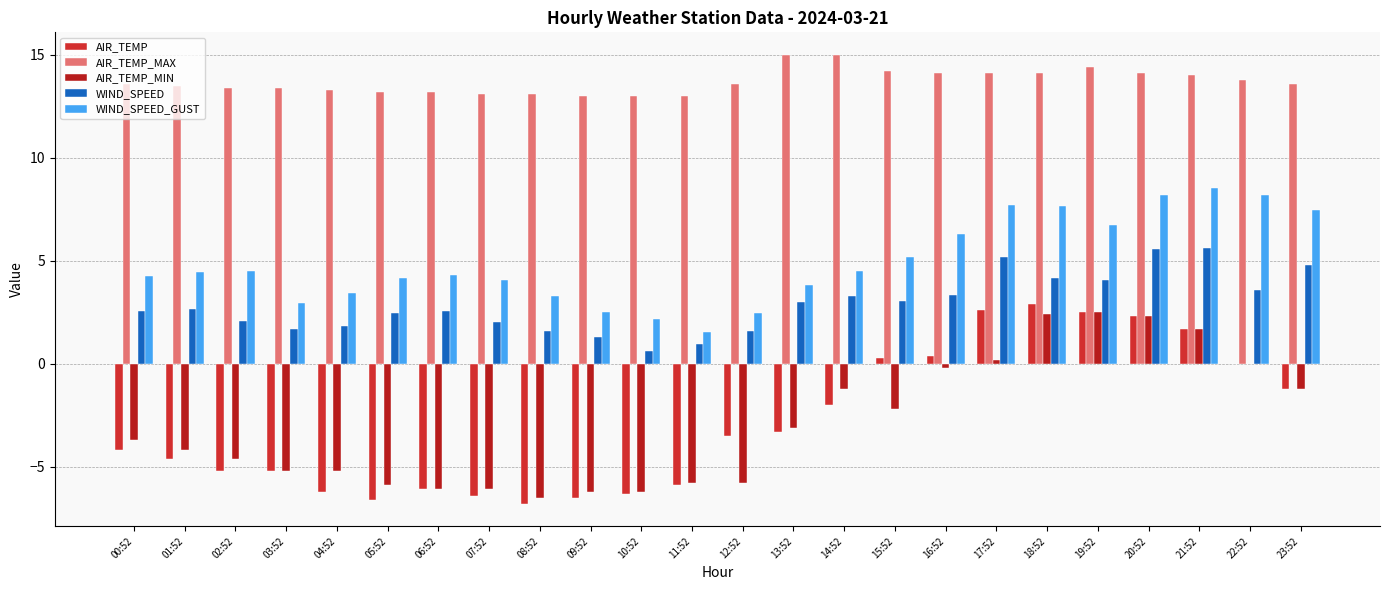

Reading left to right, transcribe all the data shown in this chart.

AIR_TEMP: 00:52=-4.2	01:52=-4.6	02:52=-5.2	03:52=-5.2	04:52=-6.2	05:52=-6.6	06:52=-6.1	07:52=-6.4	08:52=-6.8	09:52=-6.5	10:52=-6.3	11:52=-5.9	12:52=-3.5	13:52=-3.3	14:52=-2.0	15:52=0.3	16:52=0.4	17:52=2.6	18:52=2.9	19:52=2.5	20:52=2.3	21:52=1.7	22:52=0.0	23:52=-1.2
AIR_TEMP_MAX: 00:52=13.6	01:52=13.5	02:52=13.4	03:52=13.4	04:52=13.3	05:52=13.2	06:52=13.2	07:52=13.1	08:52=13.1	09:52=13.0	10:52=13.0	11:52=13.0	12:52=13.6	13:52=15.0	14:52=15.0	15:52=14.2	16:52=14.1	17:52=14.1	18:52=14.1	19:52=14.4	20:52=14.1	21:52=14.0	22:52=13.8	23:52=13.6
AIR_TEMP_MIN: 00:52=-3.7	01:52=-4.2	02:52=-4.6	03:52=-5.2	04:52=-5.2	05:52=-5.9	06:52=-6.1	07:52=-6.1	08:52=-6.5	09:52=-6.2	10:52=-6.2	11:52=-5.8	12:52=-5.8	13:52=-3.1	14:52=-1.2	15:52=-2.2	16:52=-0.2	17:52=0.2	18:52=2.4	19:52=2.5	20:52=2.3	21:52=1.7	22:52=0.0	23:52=-1.2
WIND_SPEED: 00:52=2.6	01:52=2.7	02:52=2.1	03:52=1.7	04:52=1.8	05:52=2.4	06:52=2.6	07:52=2.0	08:52=1.6	09:52=1.3	10:52=0.6	11:52=1.0	12:52=1.6	13:52=3.0	14:52=3.3	15:52=3.0	16:52=3.3	17:52=5.2	18:52=4.2	19:52=4.1	20:52=5.6	21:52=5.6	22:52=3.6	23:52=4.8
WIND_SPEED_GUST: 00:52=4.3	01:52=4.4	02:52=4.5	03:52=3.0	04:52=3.4	05:52=4.2	06:52=4.3	07:52=4.1	08:52=3.3	09:52=2.5	10:52=2.2	11:52=1.6	12:52=2.4	13:52=3.8	14:52=4.5	15:52=5.2	16:52=6.3	17:52=7.7	18:52=7.6	19:52=6.8	20:52=8.2	21:52=8.6	22:52=8.2	23:52=7.5